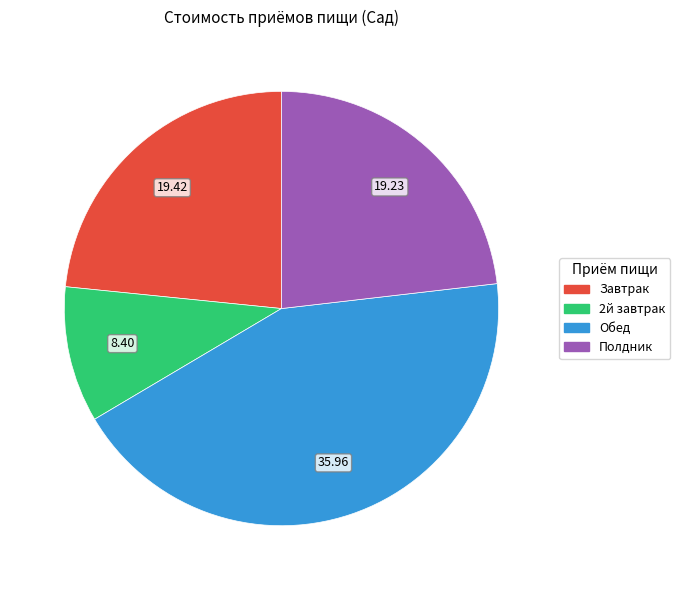

Do Полдник and Завтрак together represent more than half of the pie?

No